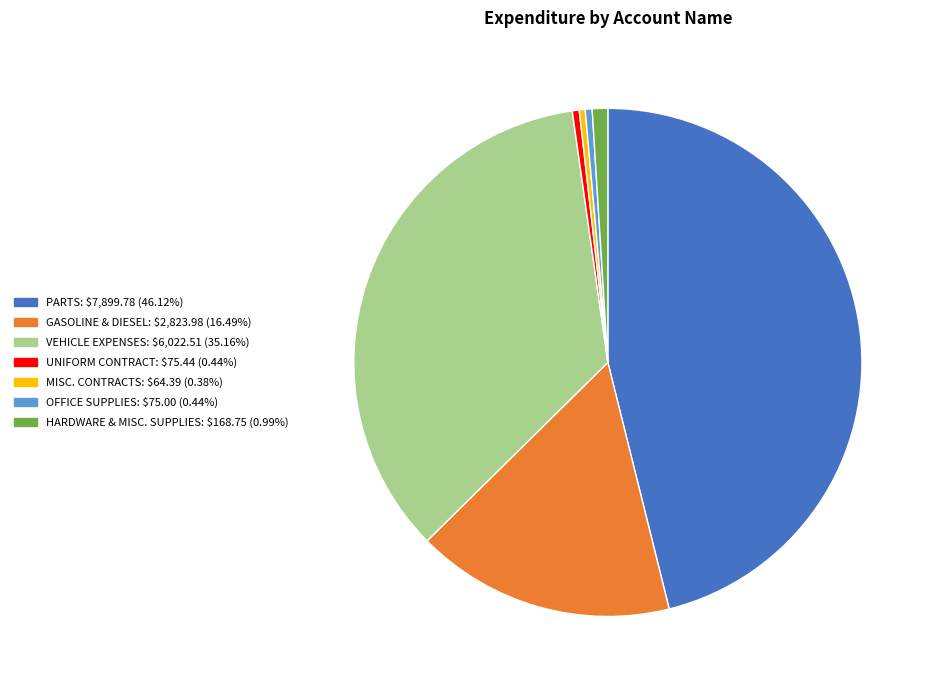

Combined, do UNIFORM CONTRACT and GASOLINE & DIESEL account for over 50%?

No